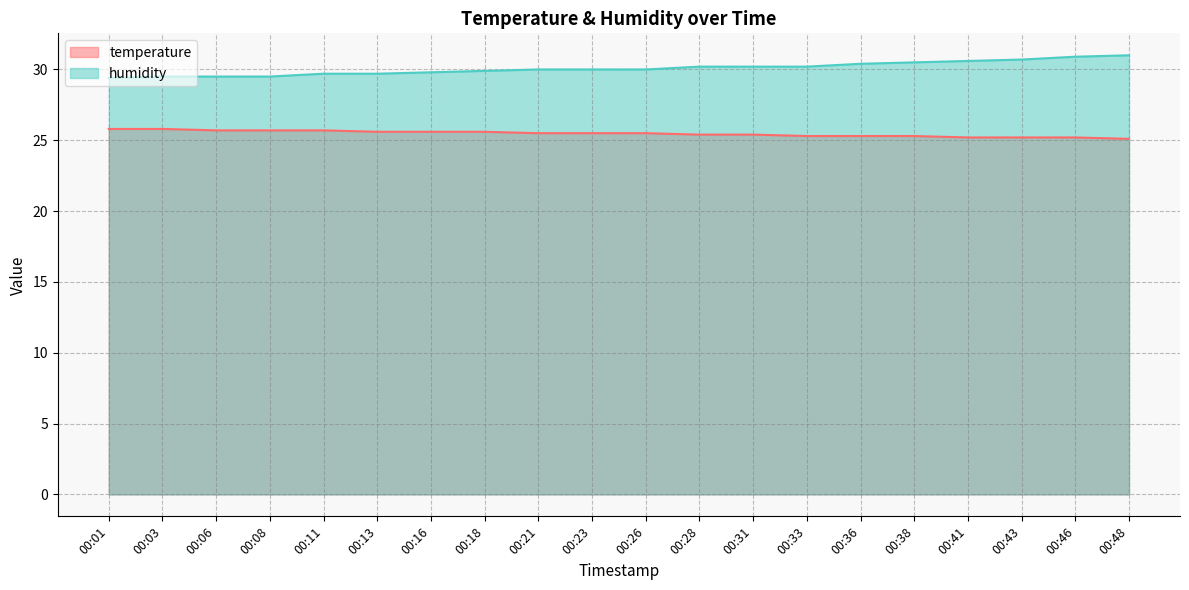

True or false: humidity and temperature cross at least once.

False